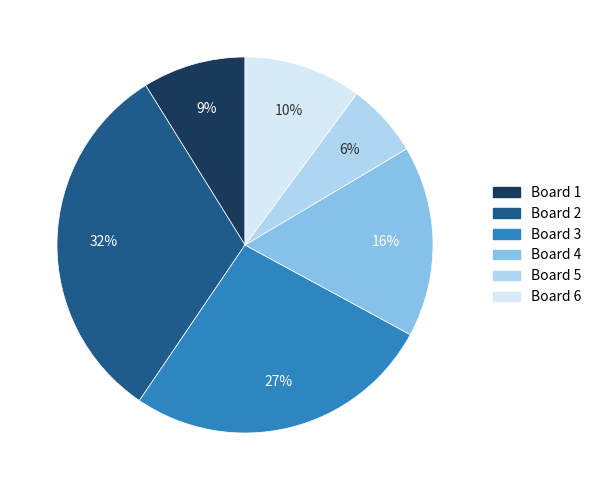

Does Board 4 account for over 50% of the chart?

No